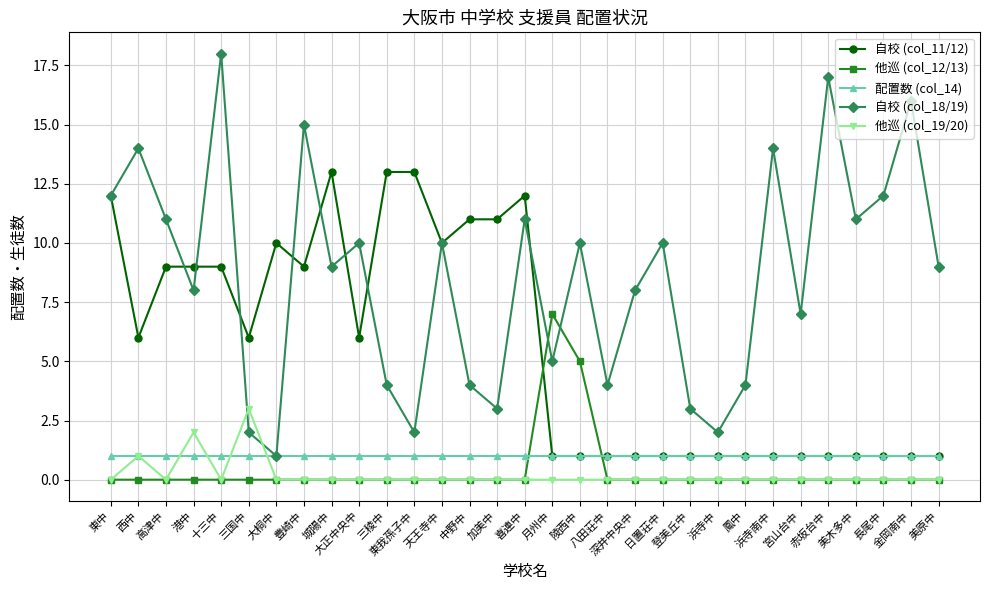

Which series has the largest total across all categories?

自校 (col_18/19)